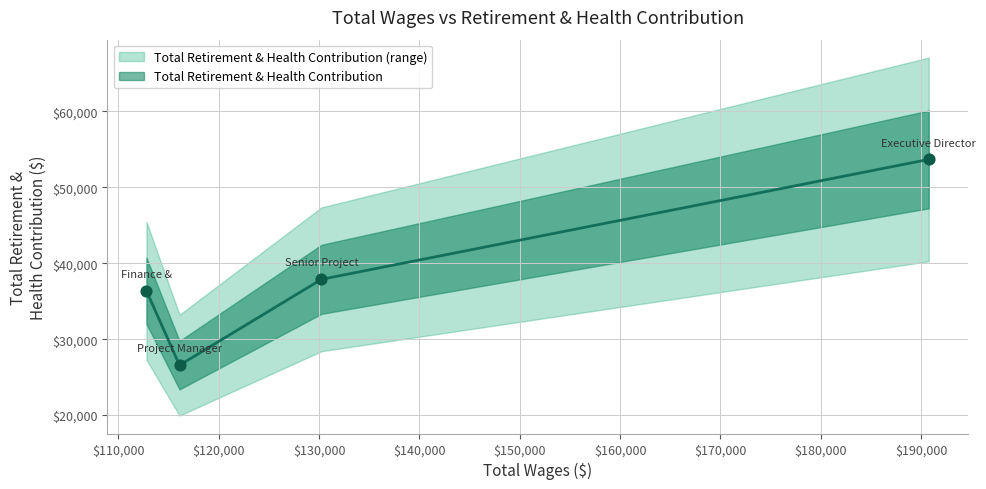

Approximately how many times larger is the value at Project Manager compared to Finance & Administration Manager?

0.7